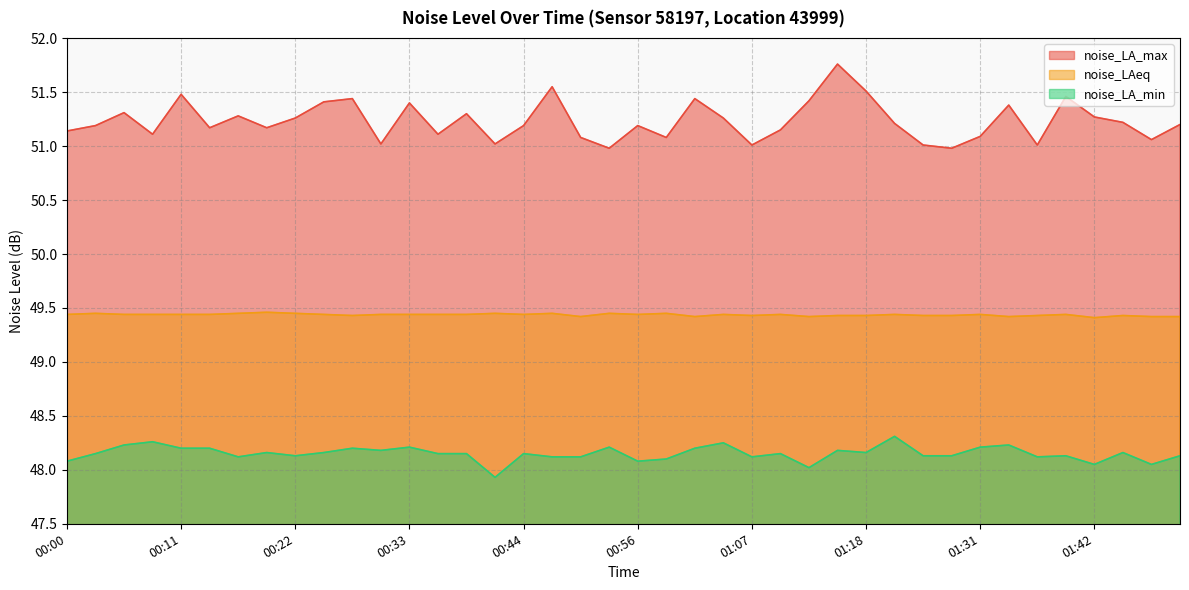

Rank the series by their maximum value, from highest to lowest.

noise_LA_max, noise_LAeq, noise_LA_min